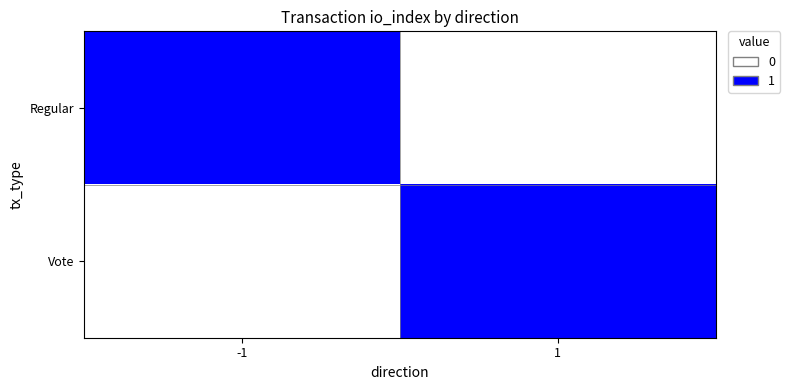

What is the difference between the highest and lowest values at -1?

1